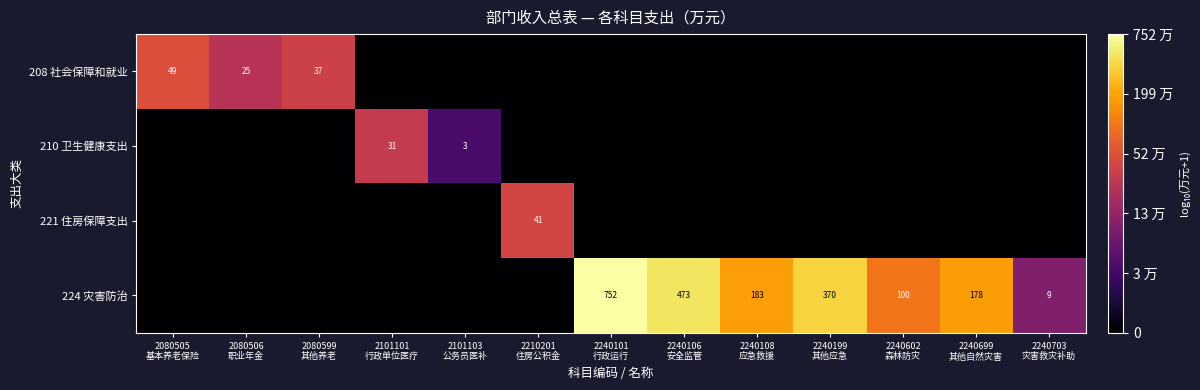

How many data points in 208 社会保障和就业 are above 0?

3